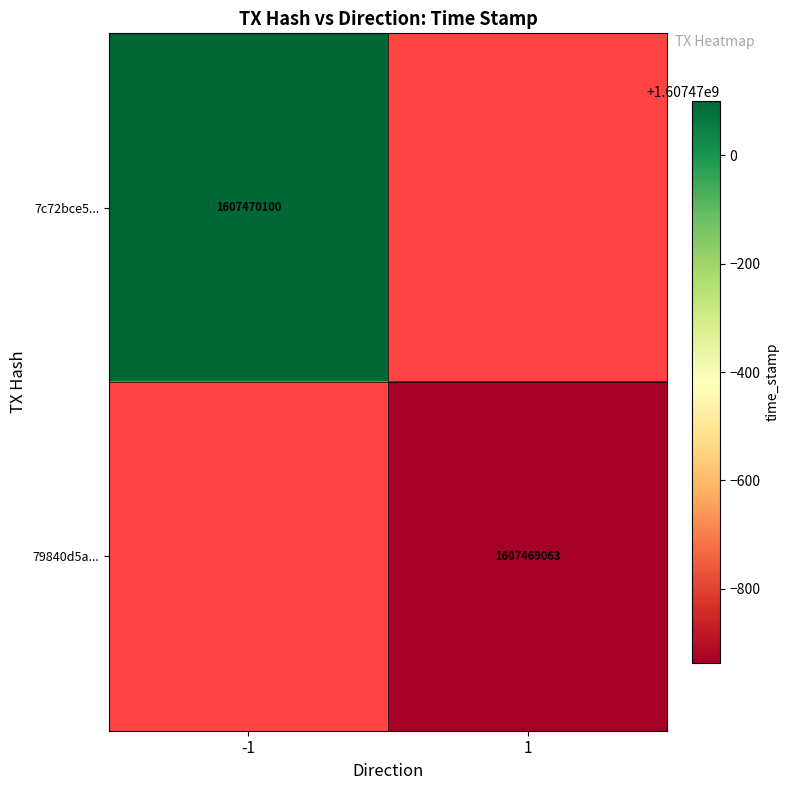

How many categories are shown in the chart?

2